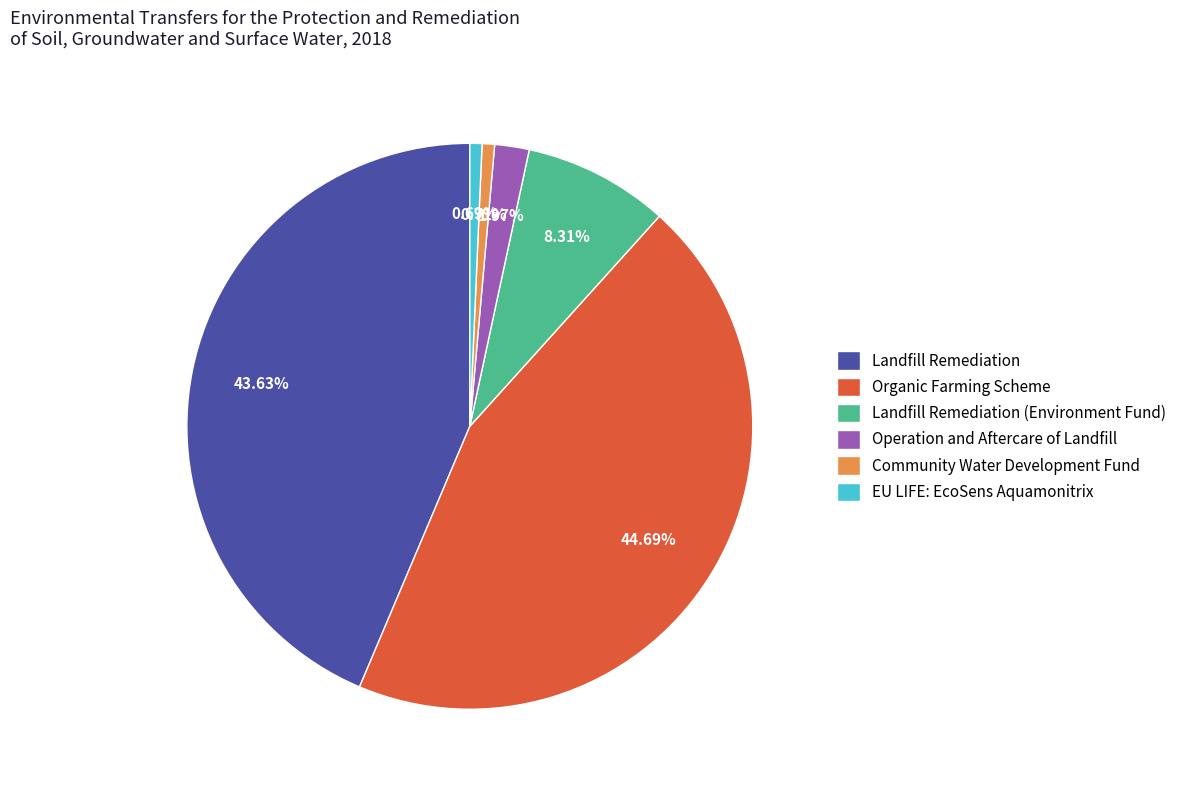

Between Operation and Aftercare of Landfill and Landfill Remediation (Environment Fund), which is larger?

Landfill Remediation (Environment Fund)